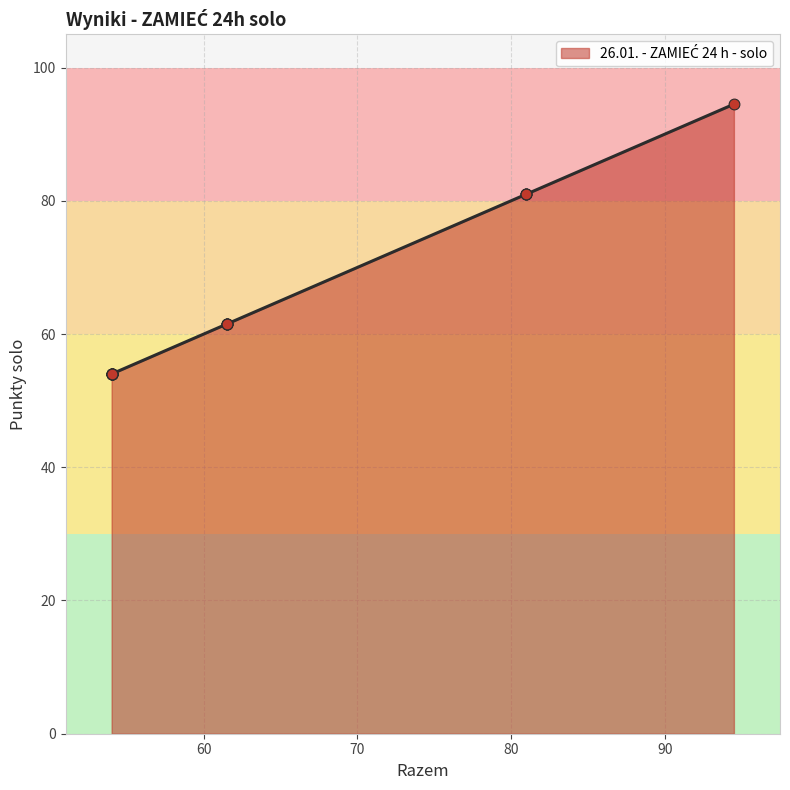

What is the change in value from 81.0 to 54.0?

-27.0